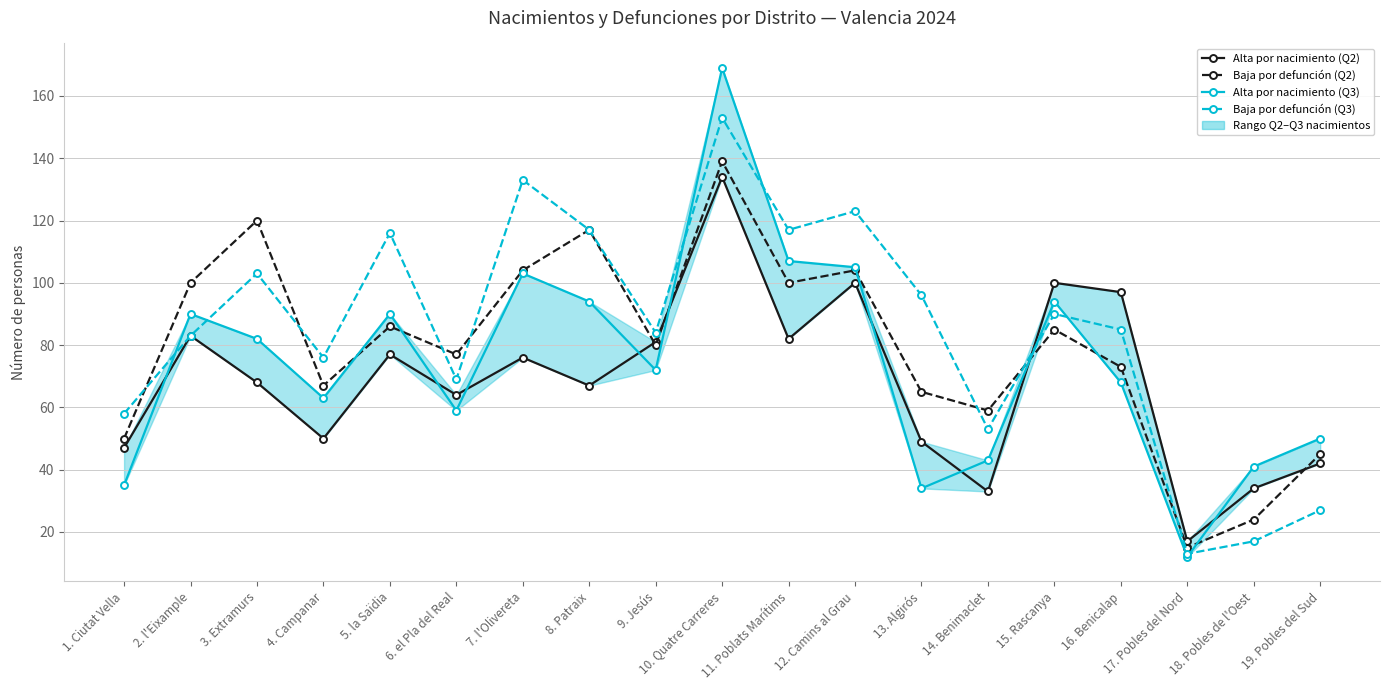

At which label does Baja por defunción (Q3) first exceed 85?

3. Extramurs